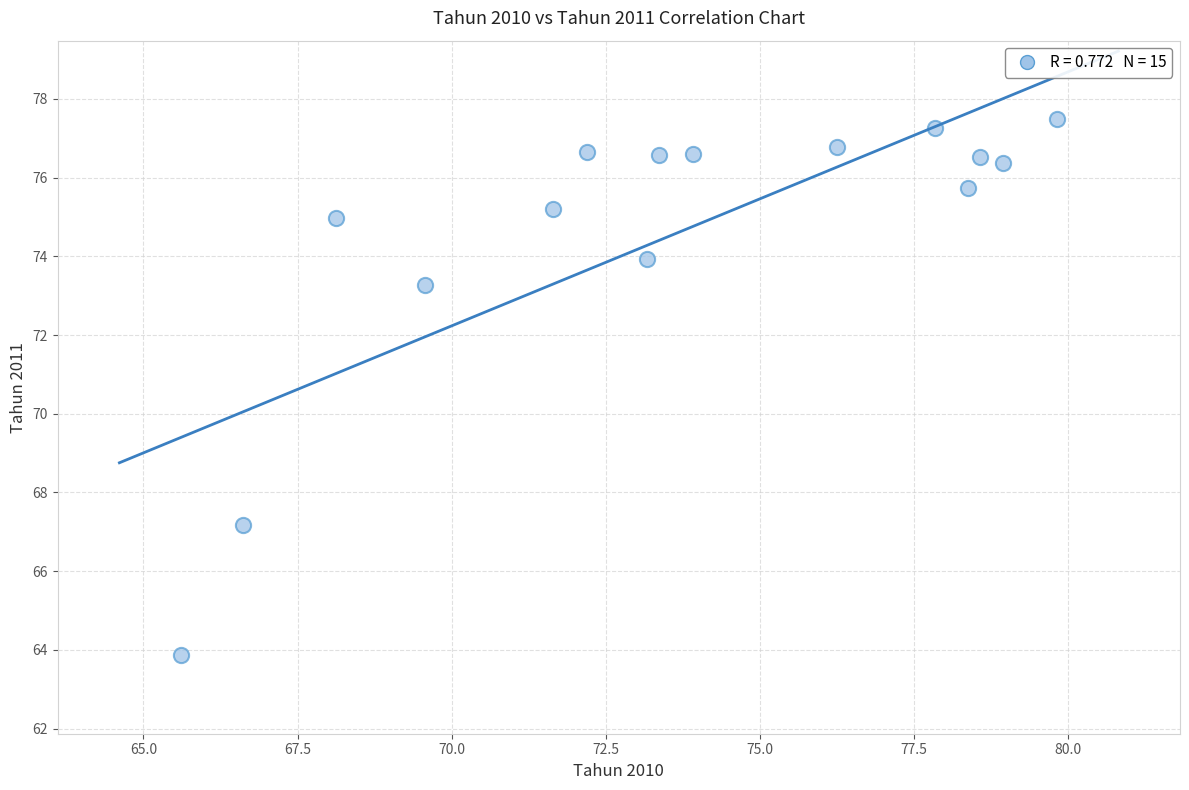

What is the range of X values (max minus min)?

14.2